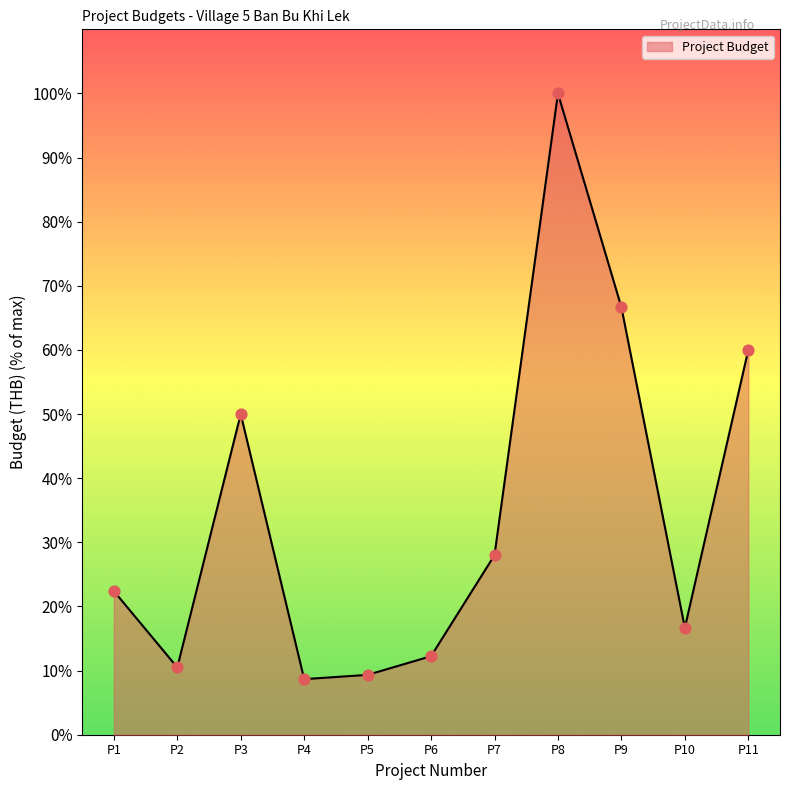

Between P1 and P10, which is larger?

P1